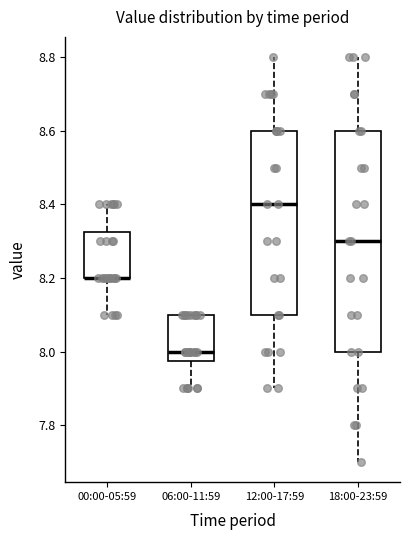

Which box is the tallest, from its lower edge to its upper edge?

18:00-23:59